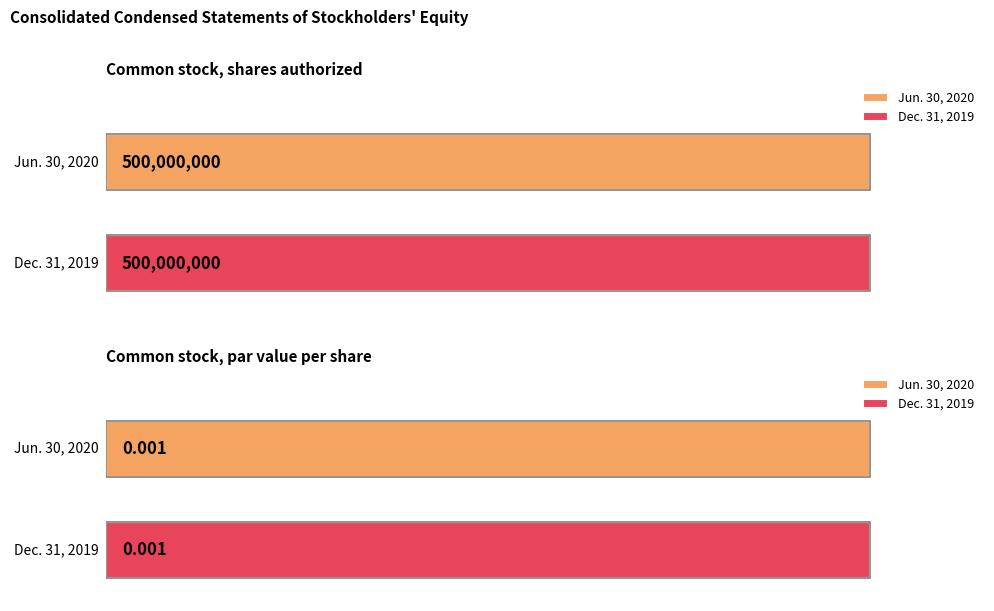

Read the Jun. 30, 2020 value at Common stock, shares authorized.

500000000.0